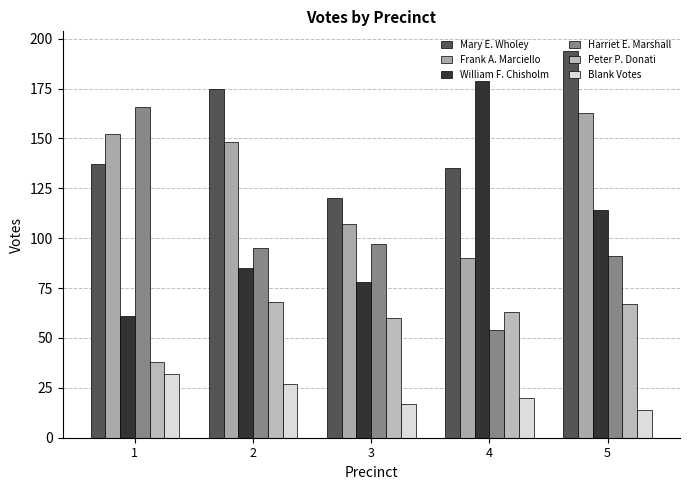

Reading right to left, what are all the values shown in this chart?

Mary E. Wholey: 5=194	4=135	3=120	2=175	1=137
Frank A. Marciello: 5=163	4=90	3=107	2=148	1=152
William F. Chisholm: 5=114	4=179	3=78	2=85	1=61
Harriet E. Marshall: 5=91	4=54	3=97	2=95	1=166
Peter P. Donati: 5=67	4=63	3=60	2=68	1=38
Blank Votes: 5=14	4=20	3=17	2=27	1=32